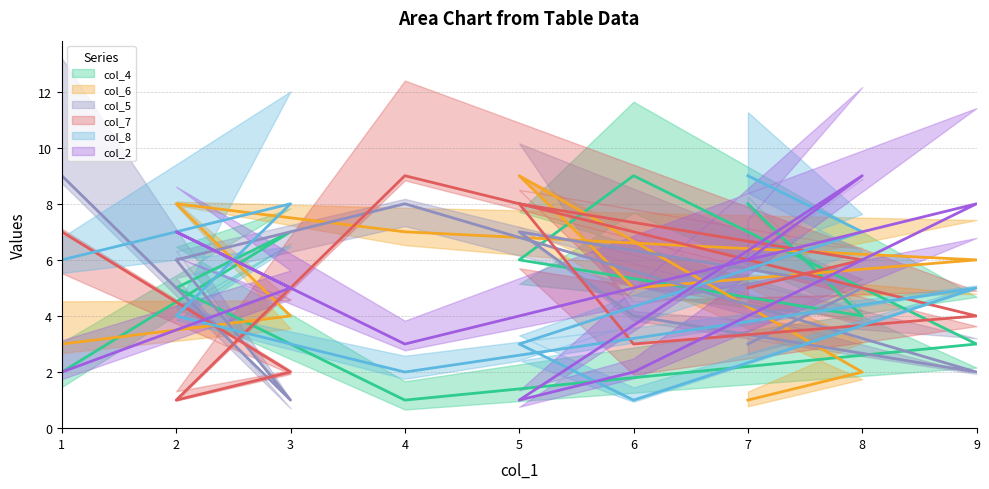

Which series has the widest spread of values?

col_4 (line)